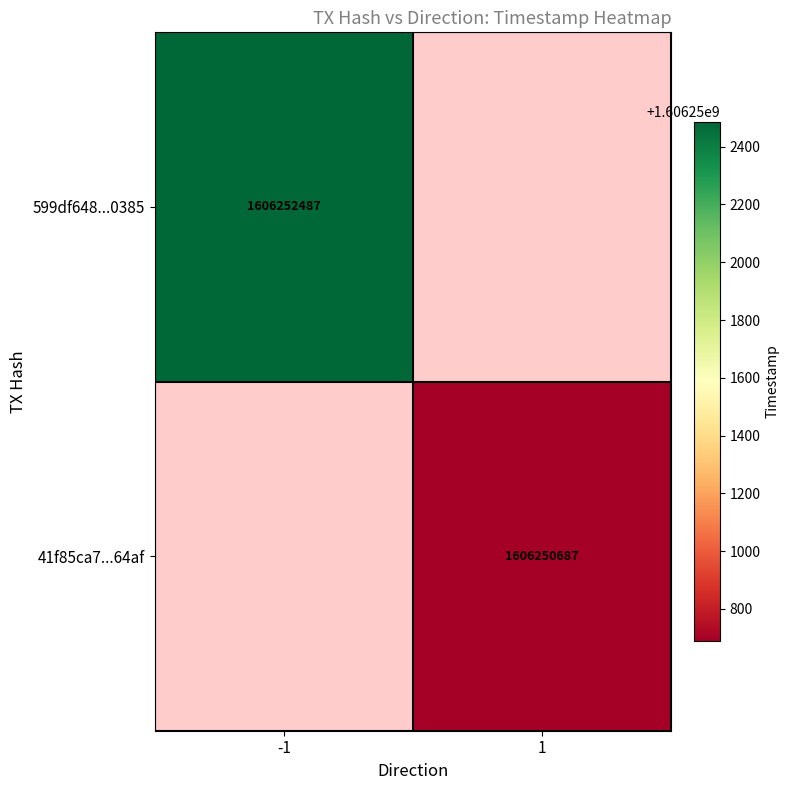

The 41f85ca7...64af series shows 1606250687 at 1. True or false?

True